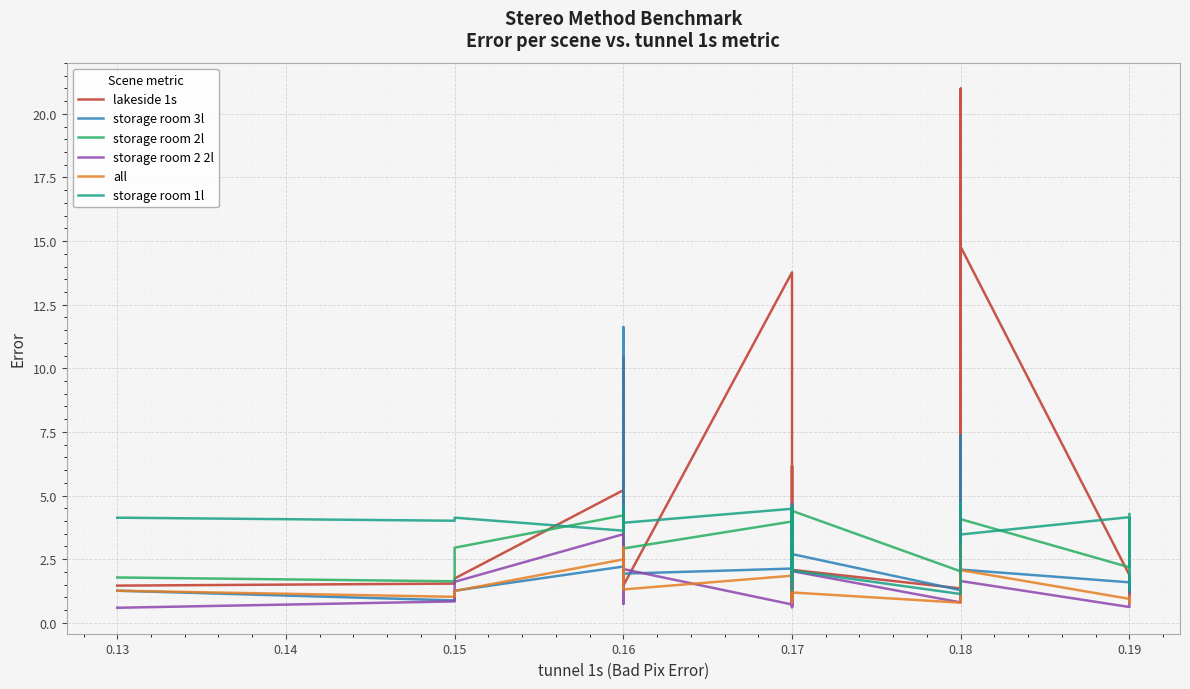

What is the label of the 27th point from the right?

13